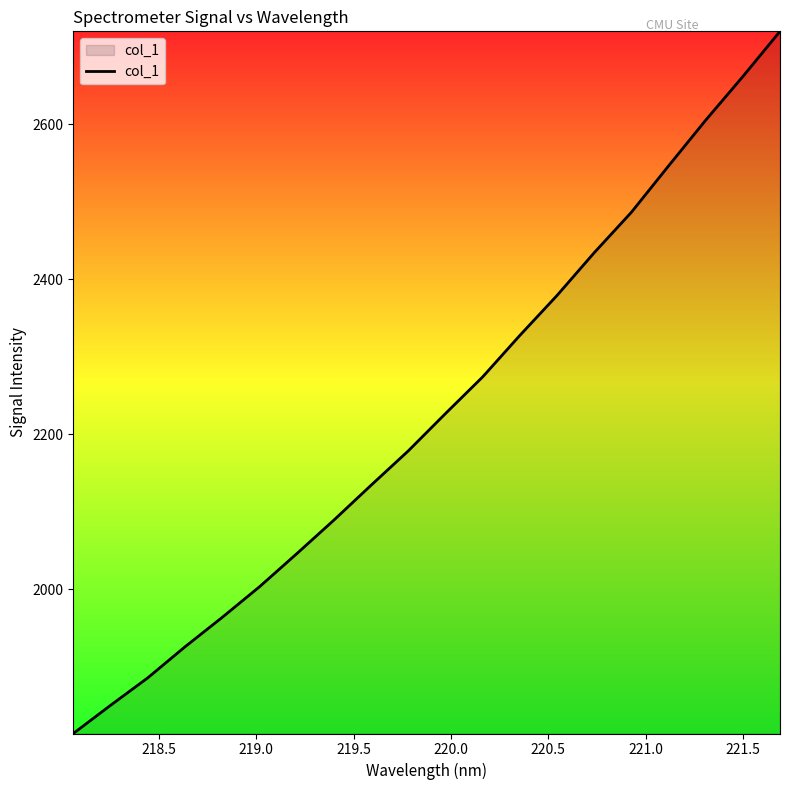

What is the average value?

2227.6